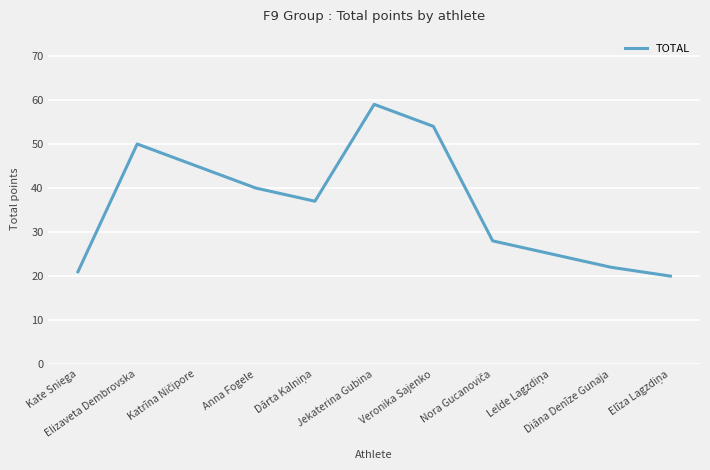

How many categories are shown in the chart?

11